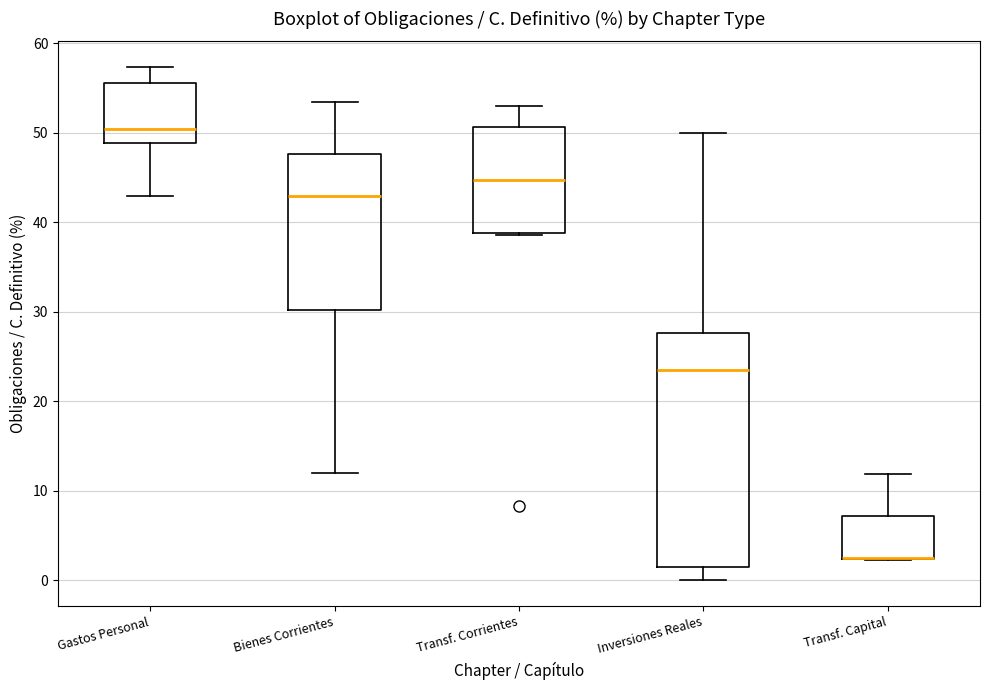

Reading left to right, read every box against the y-axis: the position of its median line, the range the box covers, and the ends of its whiskers. The values are not printed on the chart, so give them approximately, as read against the axis.

Gastos Personal: median 50, box 49 to 56, whiskers 43 to 57
Bienes Corrientes: median 43, box 30 to 48, whiskers 12 to 53
Transf. Corrientes: median 45, box 39 to 51, whiskers 39 to 53
Inversiones Reales: median 24, box 1 to 28, whiskers 0 to 50
Transf. Capital: median 3 (drawn on the box's lower edge), box 2 to 7, whiskers 2 to 12